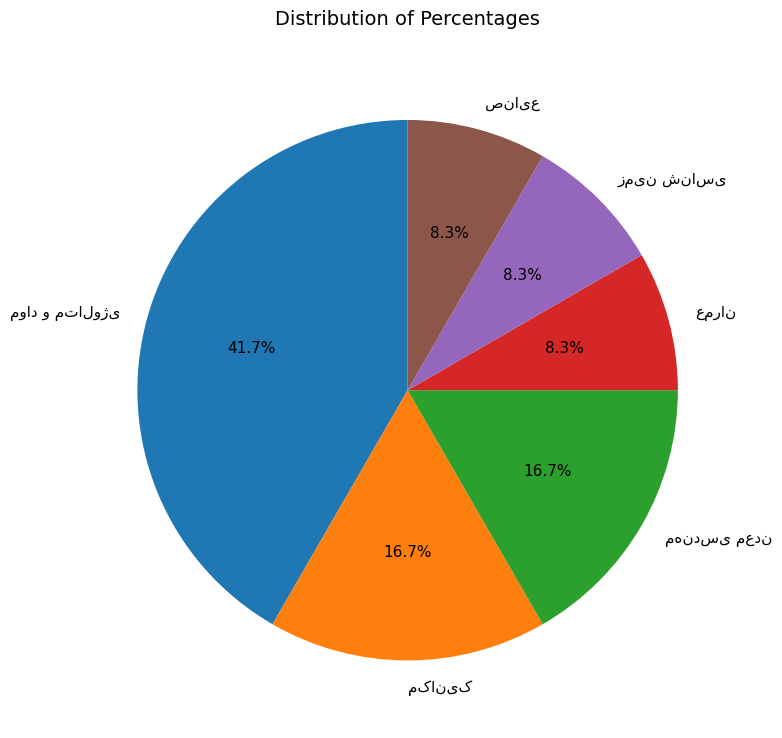

Is there a majority slice in this chart?

No